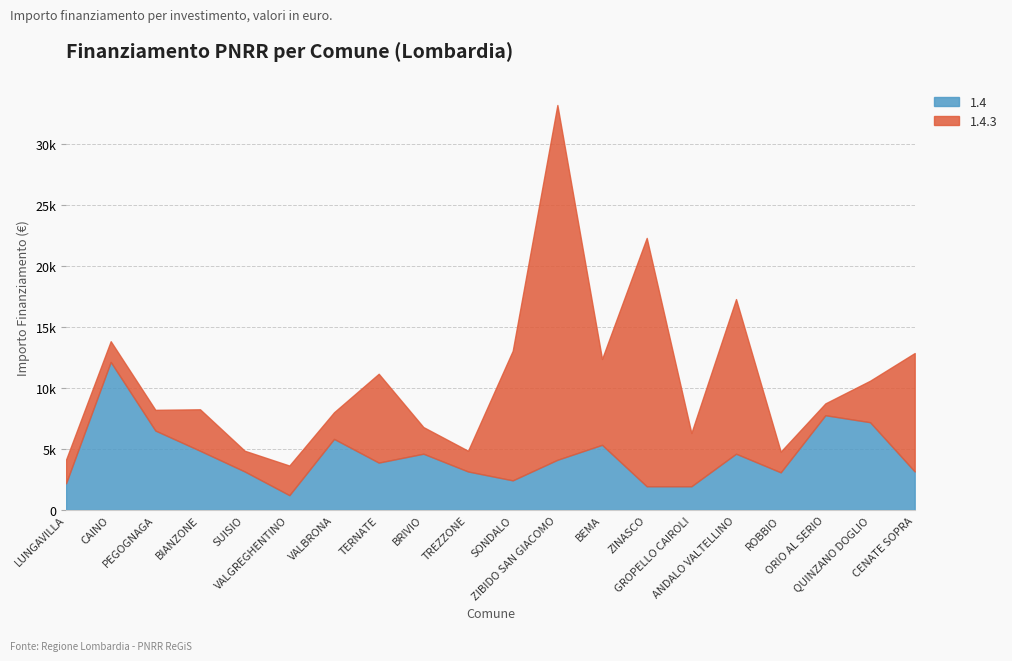

What is the average value of the 1.4.3 series?

6314